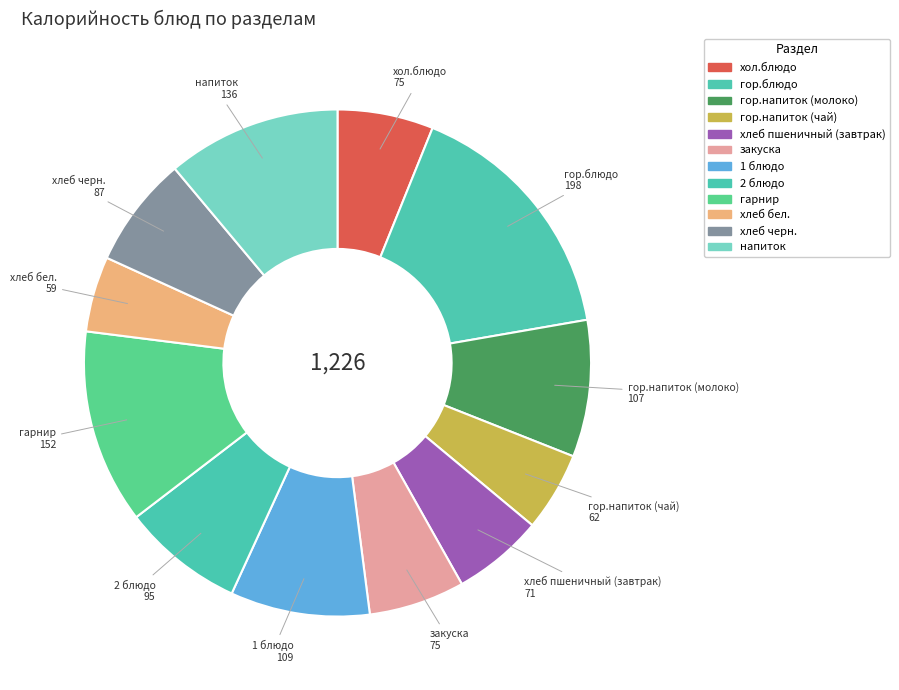

Is there a majority slice in this chart?

No